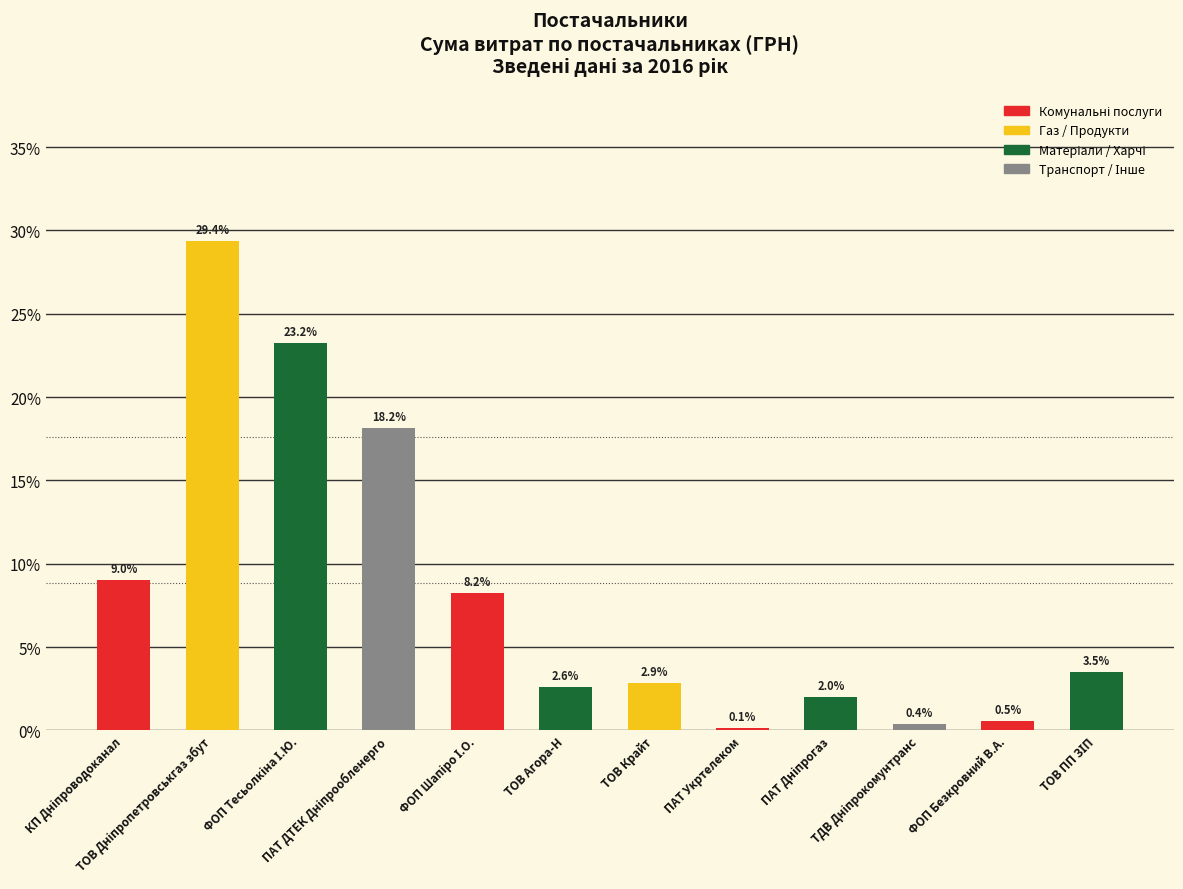

What is the average value?

8.3